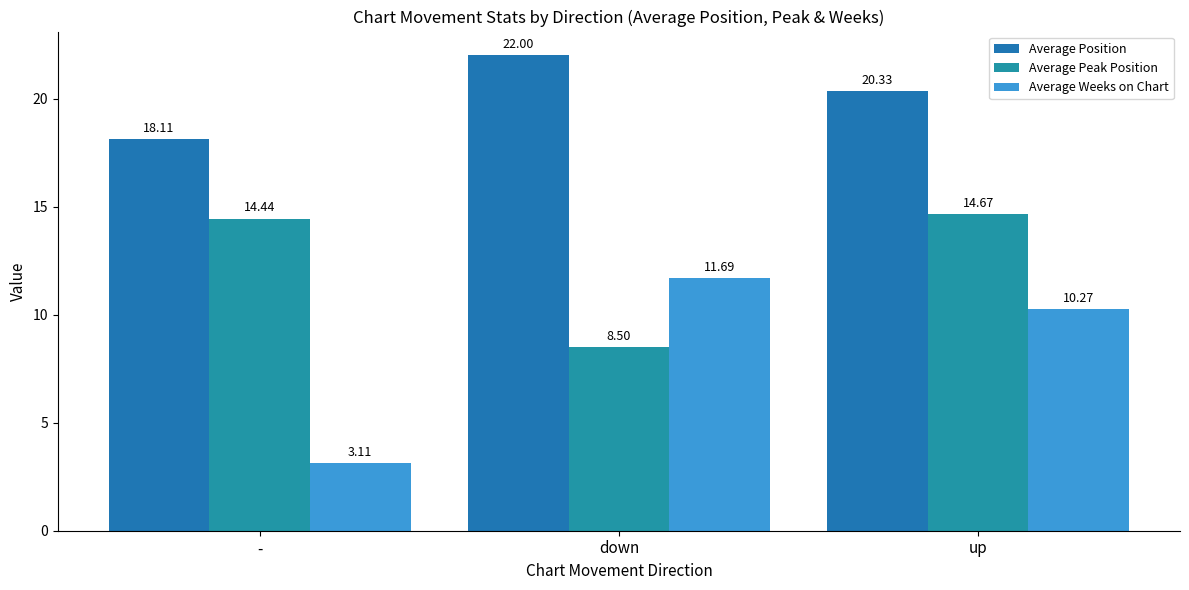

At how many categories does at least one series exceed 11?

3